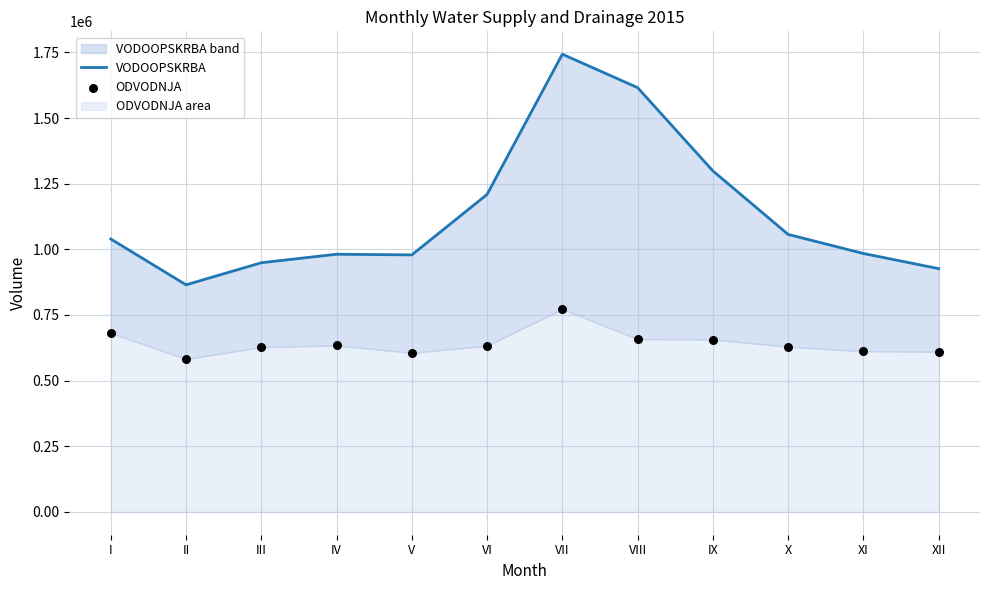

What are all the series names shown in the legend?

VODOOPSKRBA, ODVODNJA